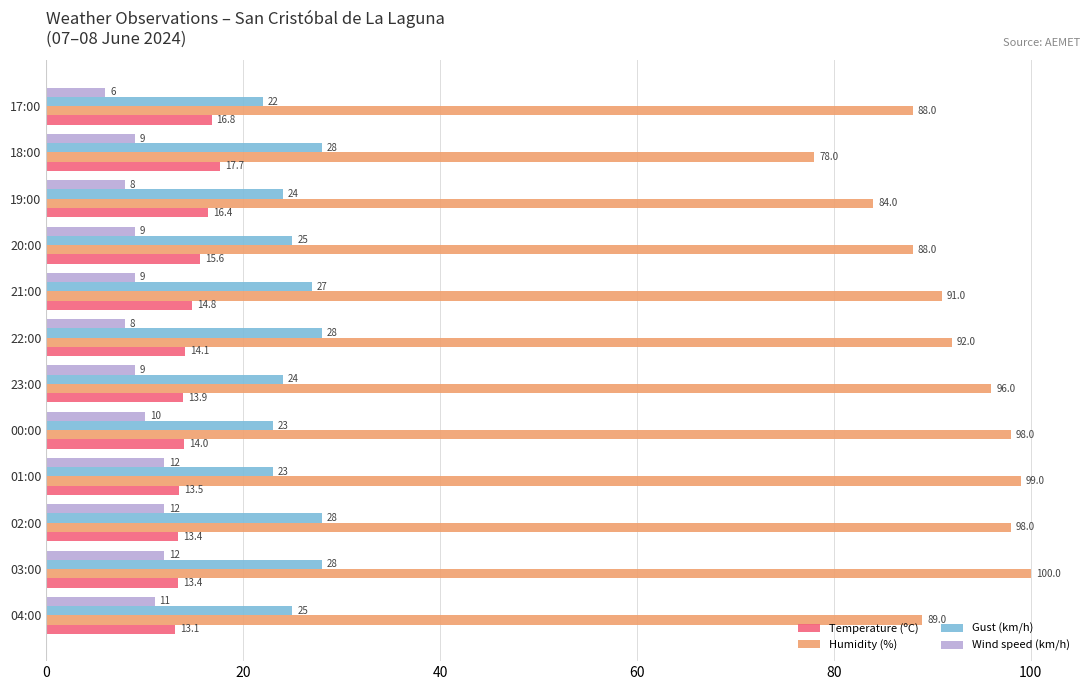

What is the approximate value of Wind speed (km/h) at 17:00?

6.0